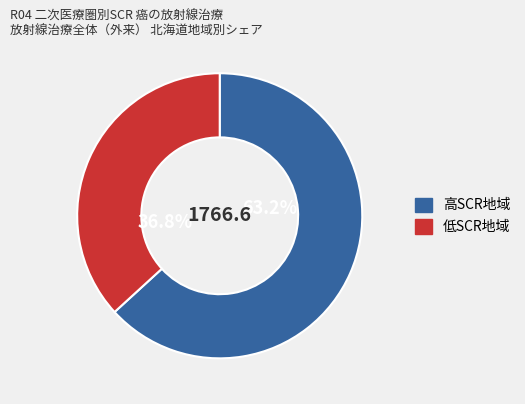

Is there any slice that represents more than half of the pie?

Yes